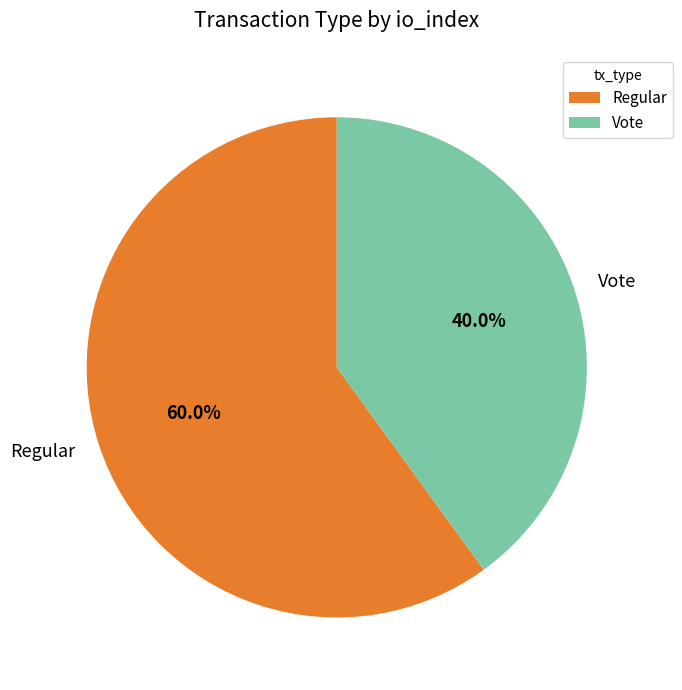

Between Vote and Regular, which is larger?

Regular